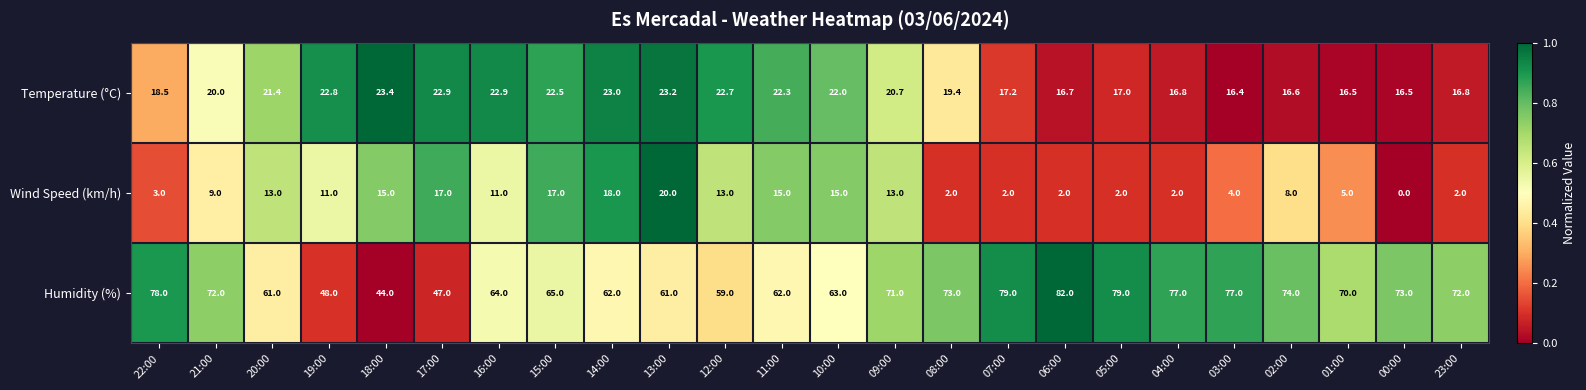

What is the average value of the Temperature (°C) series?

19.9